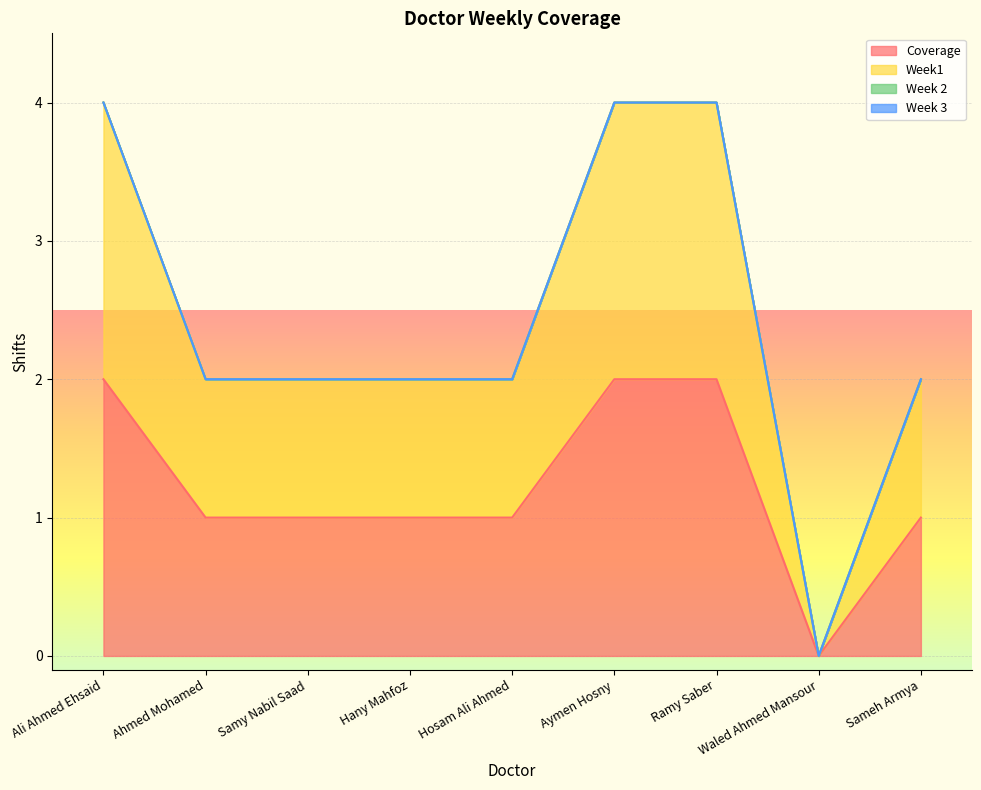

Does the chart display data point markers on the line(s)?

No